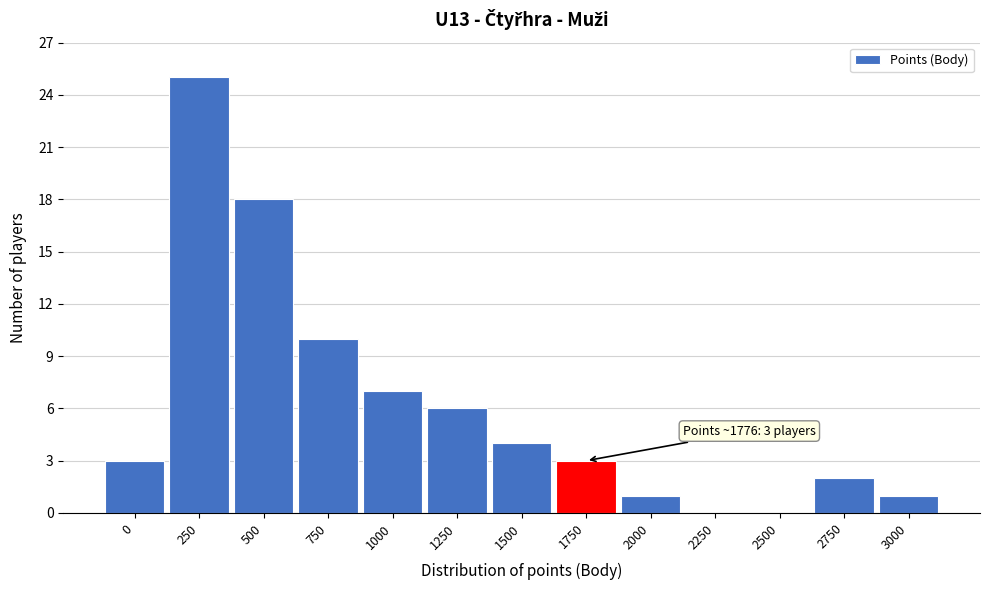

Reading right to left, list all the values displayed in this chart.

3000=1	2750=2	2500=0	2250=0	2000=1	1750=3	1500=4	1250=6	1000=7	750=10	500=18	250=25	0=3